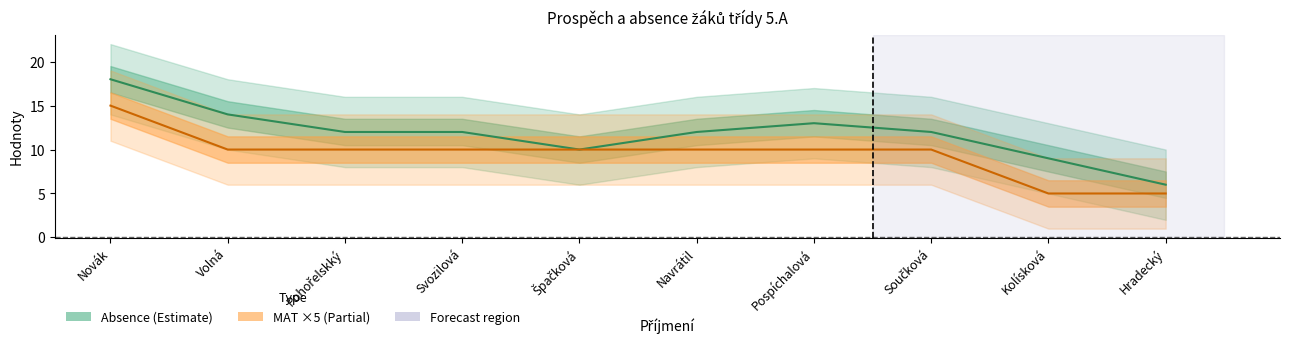

What is the total value across all series at Součková?

22